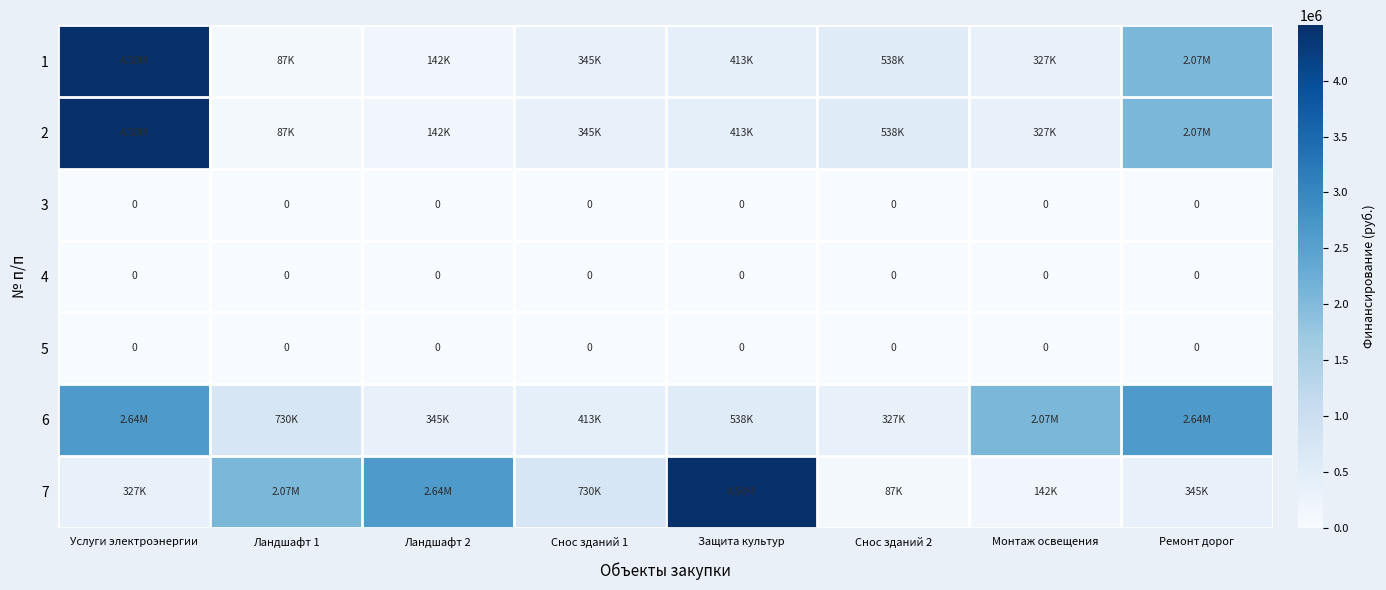

Which category has the lowest value in the 4 series?

Услуги электроэнергии